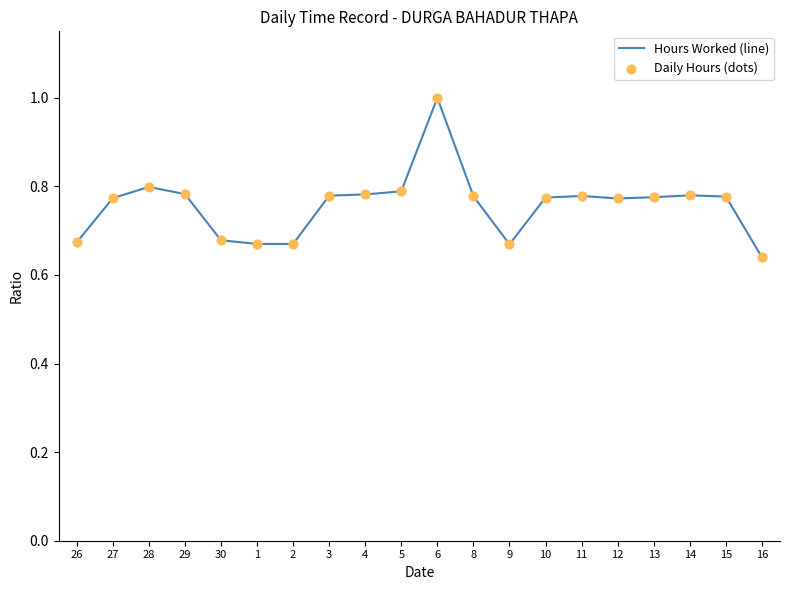

What is the change in value from 26 to 10?

+0.1